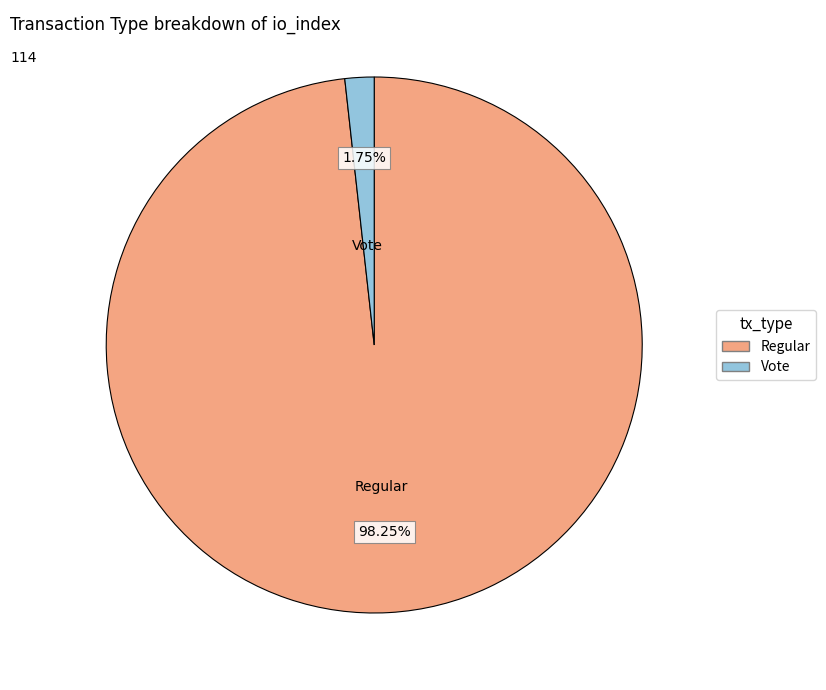

Rank the categories by value from highest to lowest.

Regular, Vote